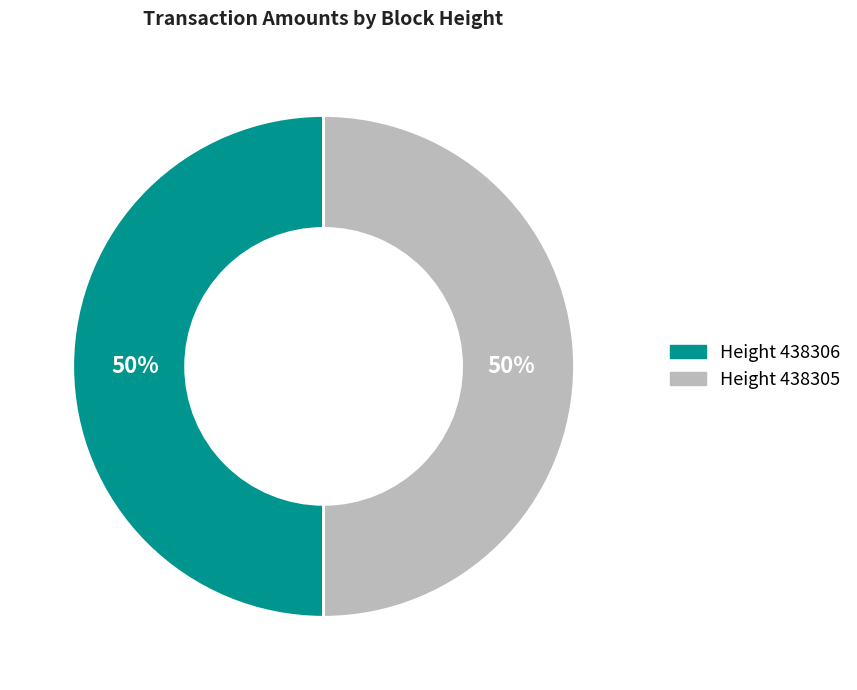

True or false: Height 438306 accounts for 50% of the total.

True